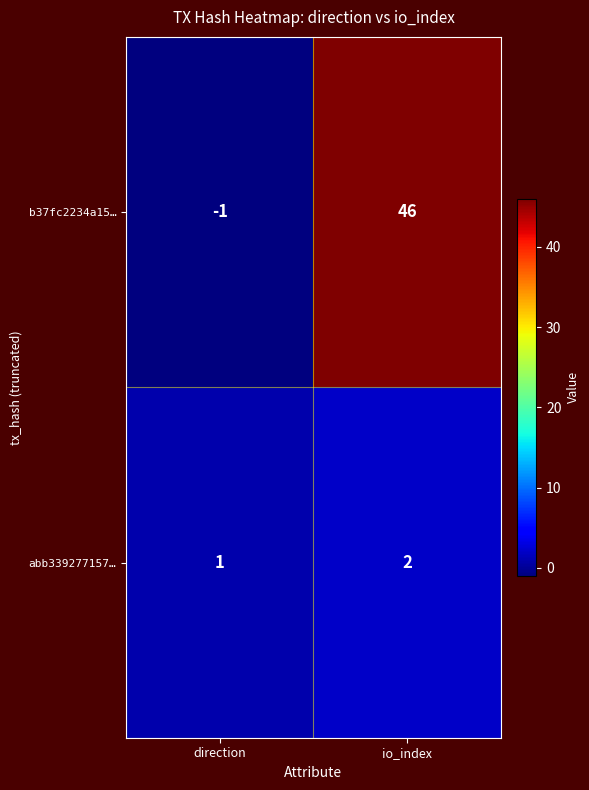

At which label does b37fc2234a15… reach its peak?

io_index